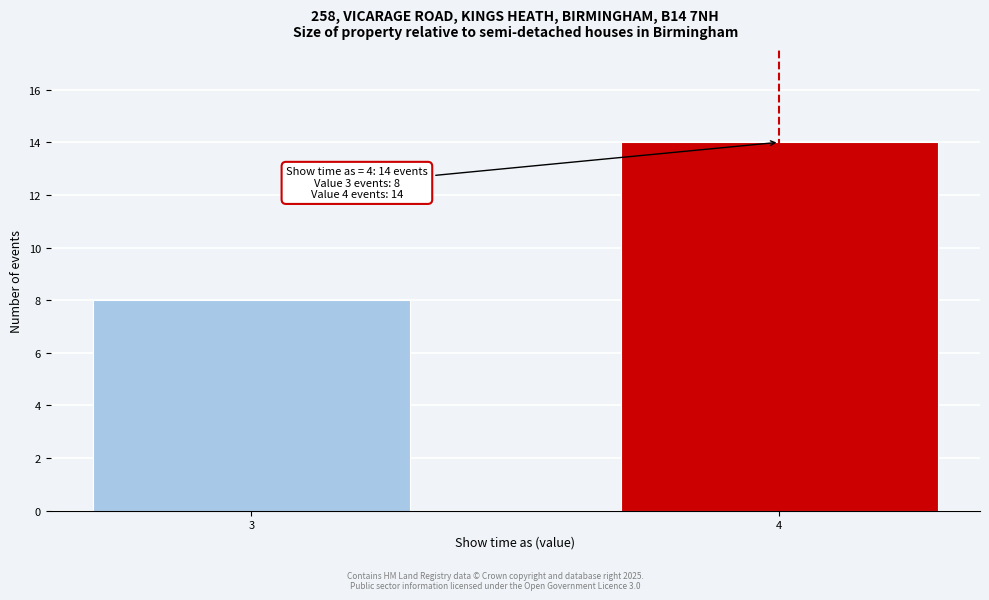

Reading right to left, list all the values displayed in this chart.

14	8